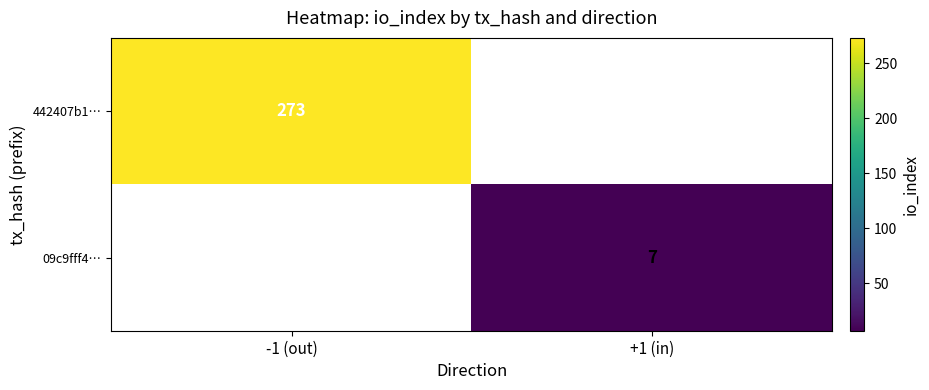

Is it true that 09c9fff4… equals 4 at +1 (in)?

False